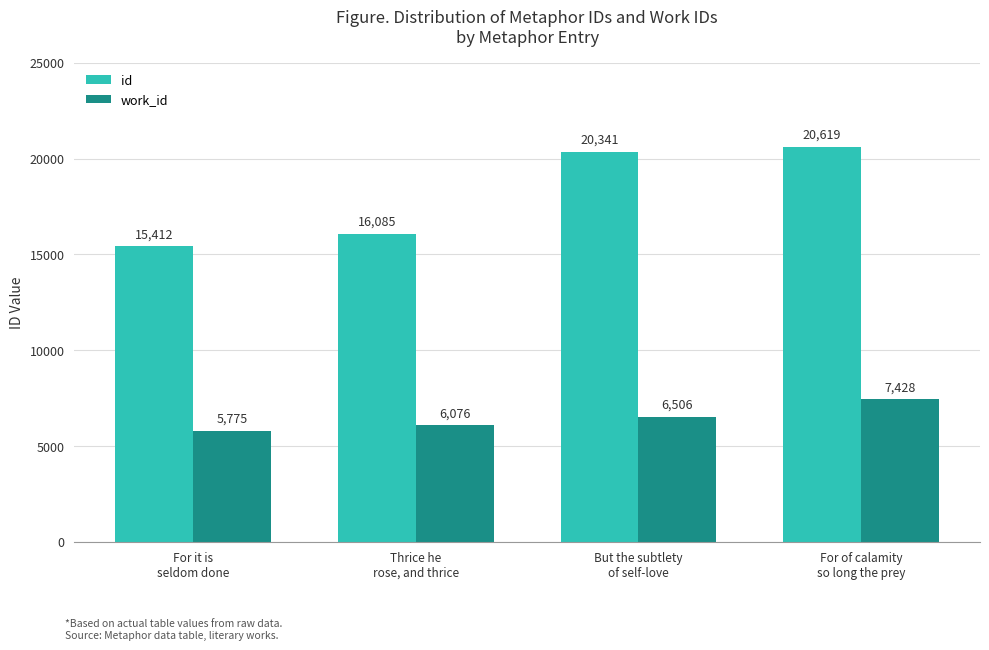

What is the label of the 1st bar from the right?

For of calamity
so long the prey